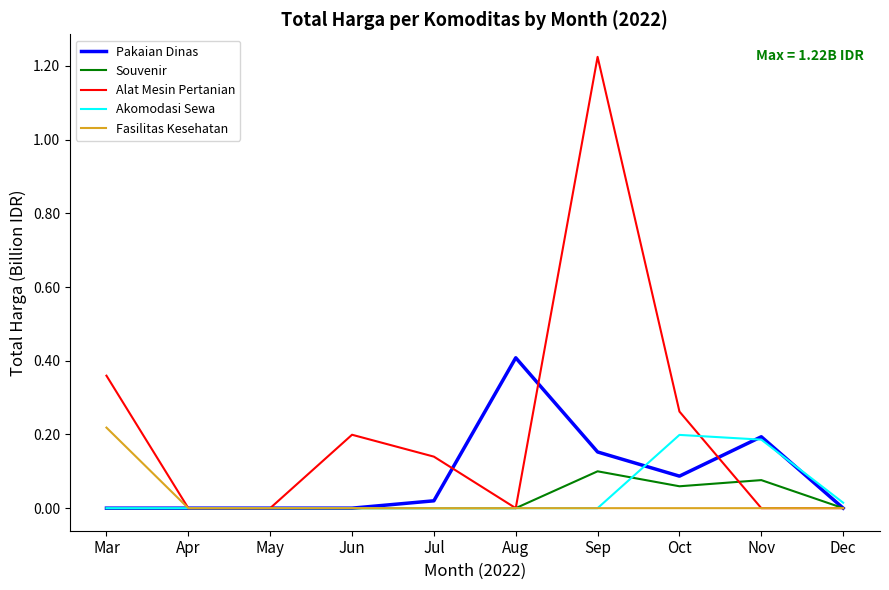

What is the total value across all series at Mar?

0.6